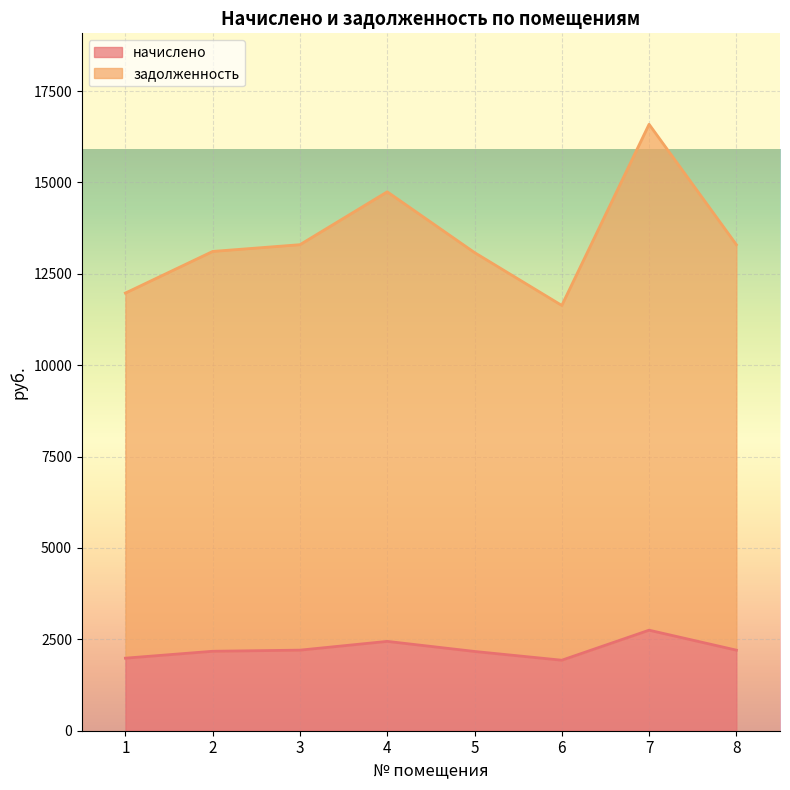

List the series in order of their peak value, highest first.

задолженность, начислено